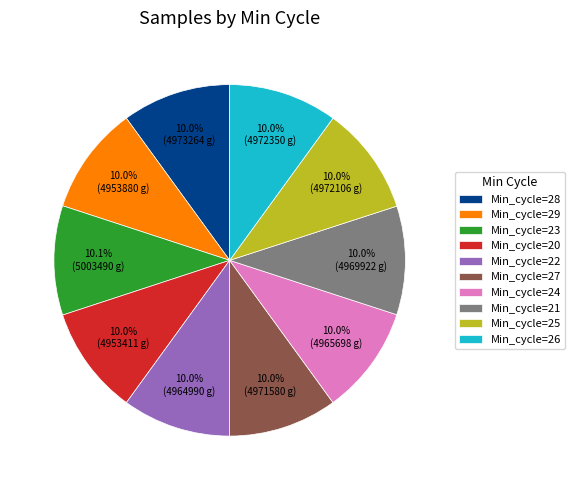

Approximately how many times larger is the value at Min_cycle=20 compared to Min_cycle=24?

1.0